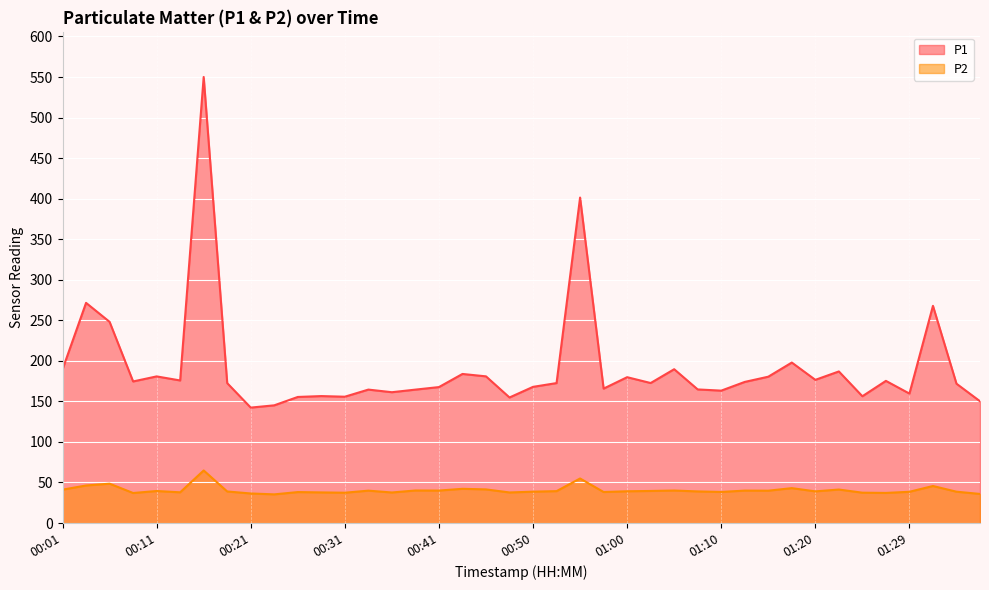

At which category does the chart reach its peak across all series?

00:16